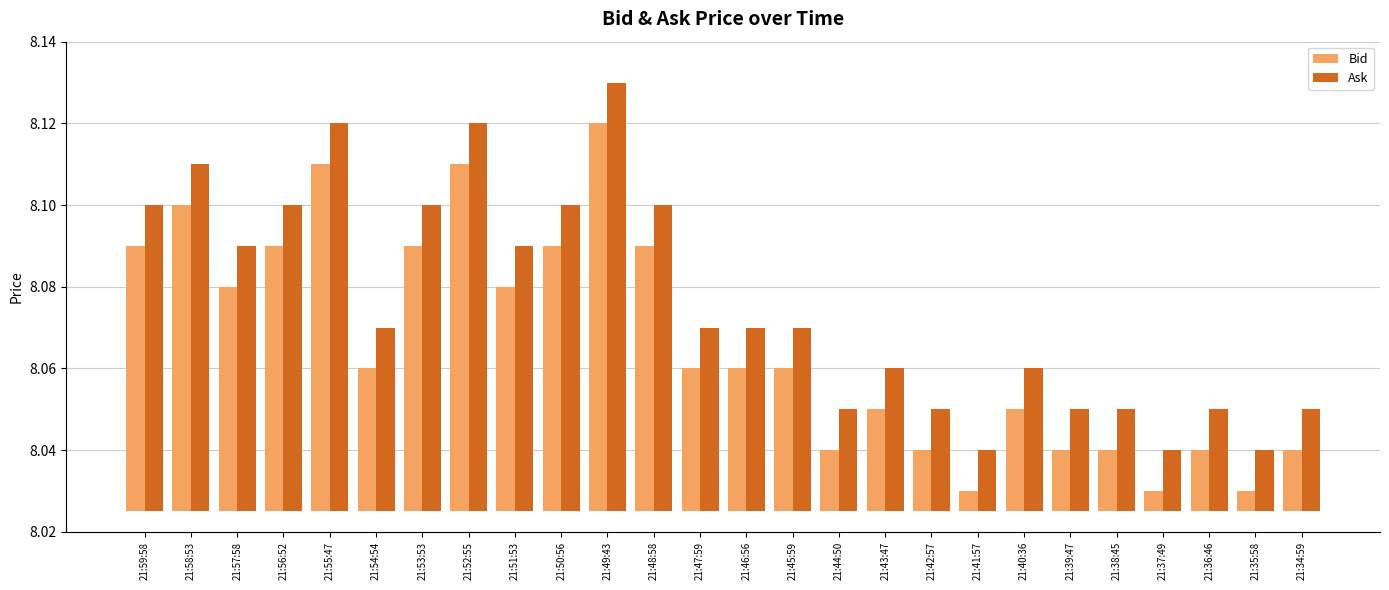

Which series changed the most between 21:47:59 and 21:35:58?

Bid